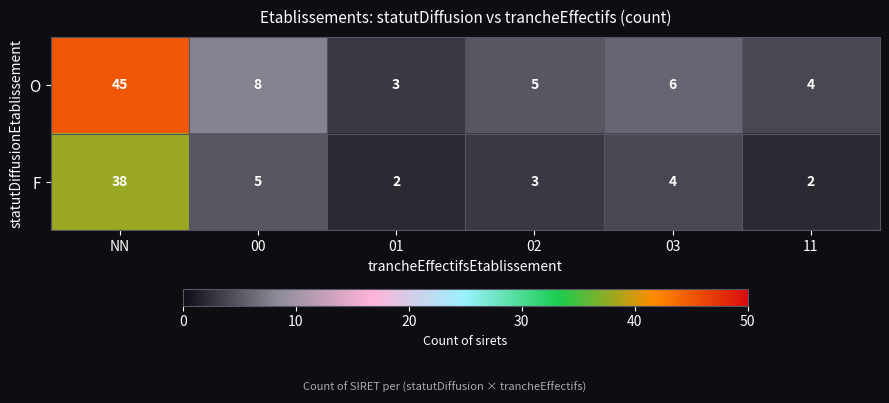

What value does the O series have at 11?

4